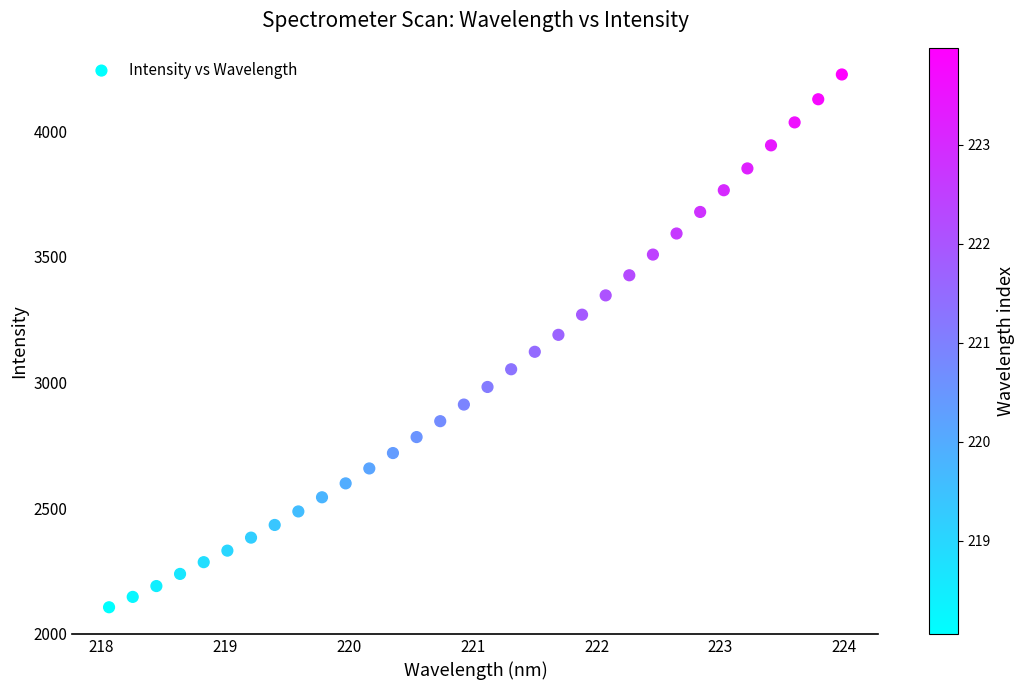

What is the range of Y values (max minus min)?

2120.8